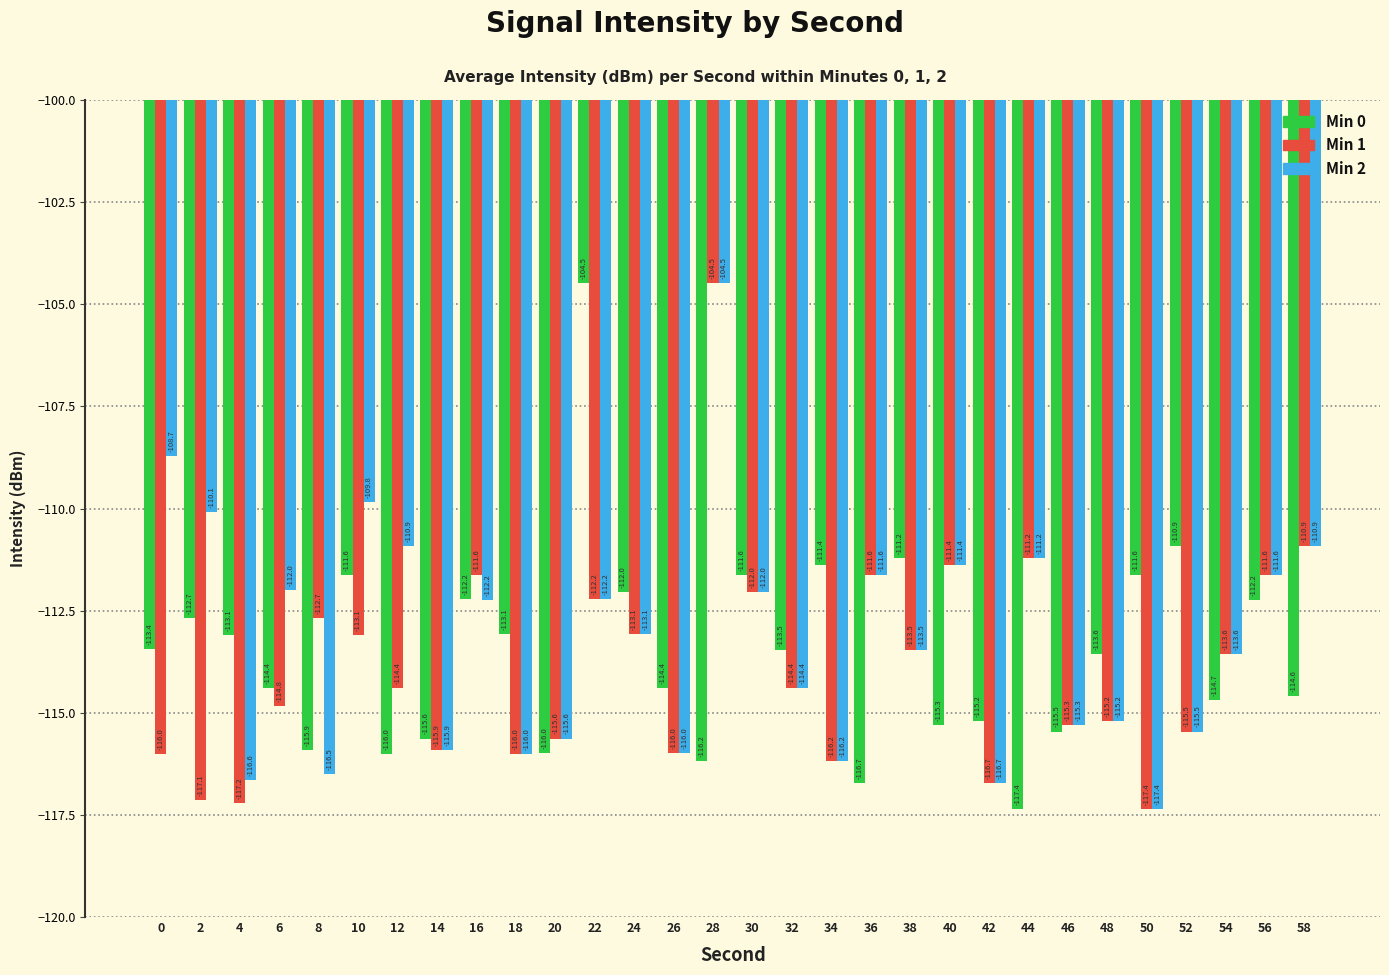

What is the difference between the maximum and minimum values in the Min 0 series?

12.9